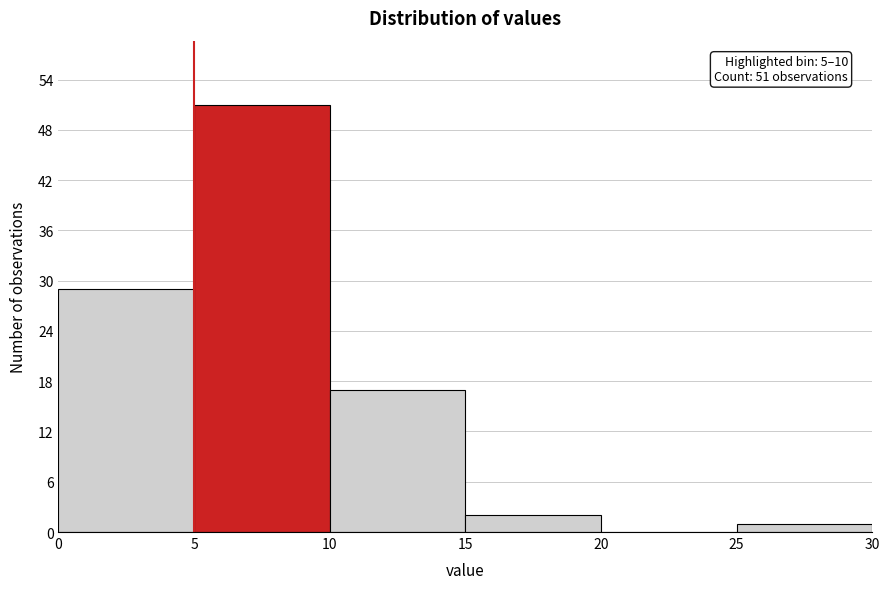

Which range on the x-axis has the tallest bar?

5 to 10